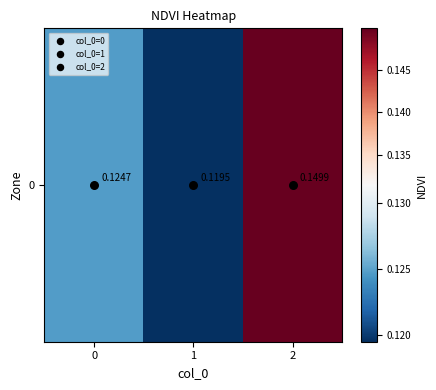

Where is the data nearest to the value 0?

1